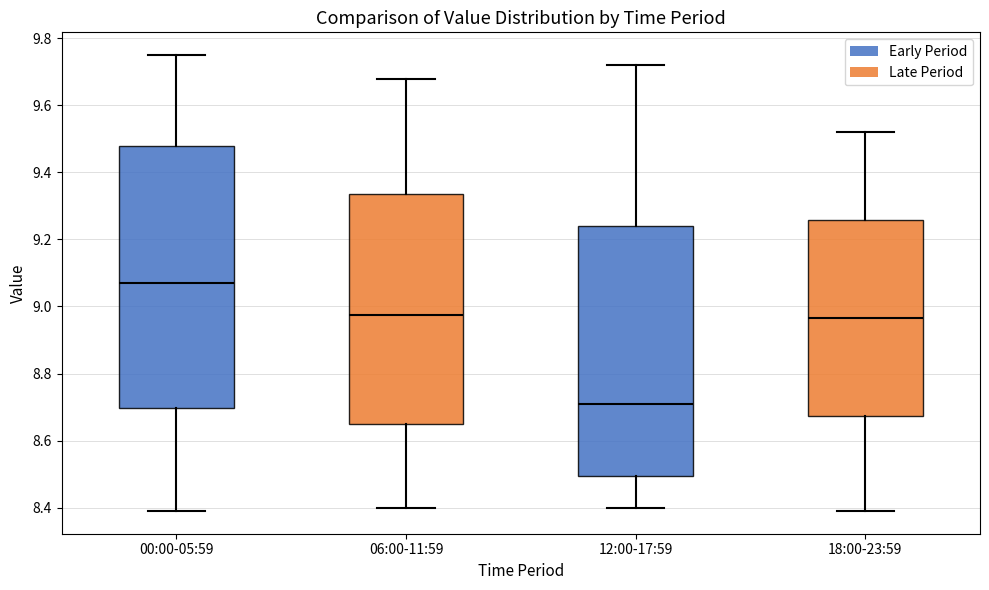

Reading left to right, transcribe this box plot: for each box, give where its median line is, the range the box spans, and where its two whiskers end, as read against the y-axis. The values are not printed on the chart, so give them approximately, as read against the axis.

00:00-05:59: median 9.08, box 8.70 to 9.48, whiskers 8.40 to 9.76
06:00-11:59: median 8.98, box 8.66 to 9.34, whiskers 8.40 to 9.68
12:00-17:59: median 8.72, box 8.50 to 9.24, whiskers 8.40 to 9.72
18:00-23:59: median 8.96, box 8.68 to 9.26, whiskers 8.40 to 9.52